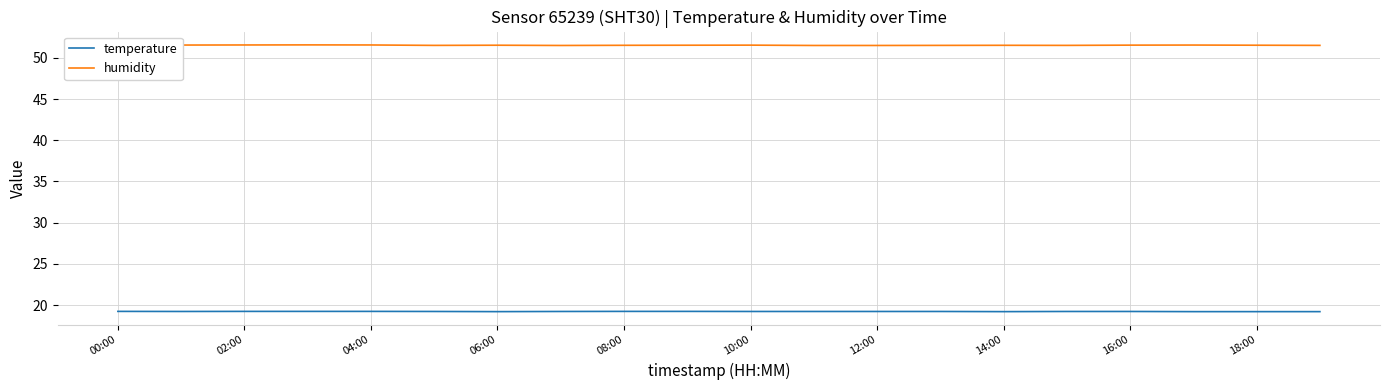

How many temperature values are between 19 and 20?

20